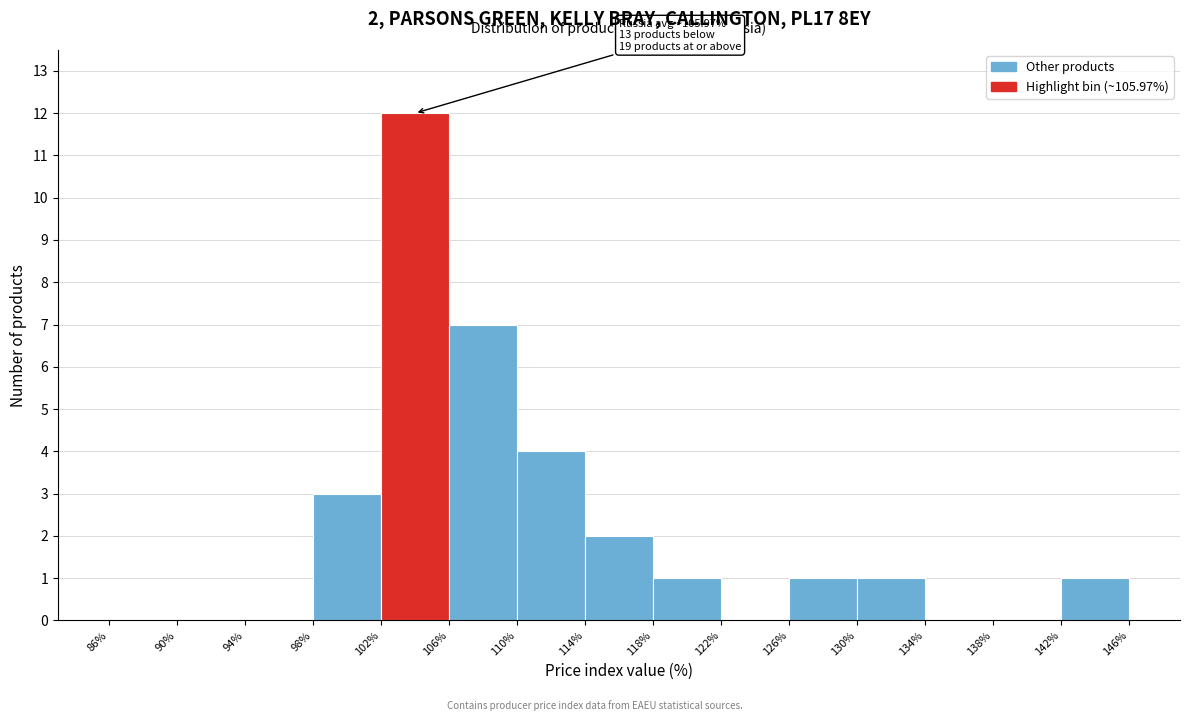

Over which range of the x-axis is the bar tallest?

102% to 106%